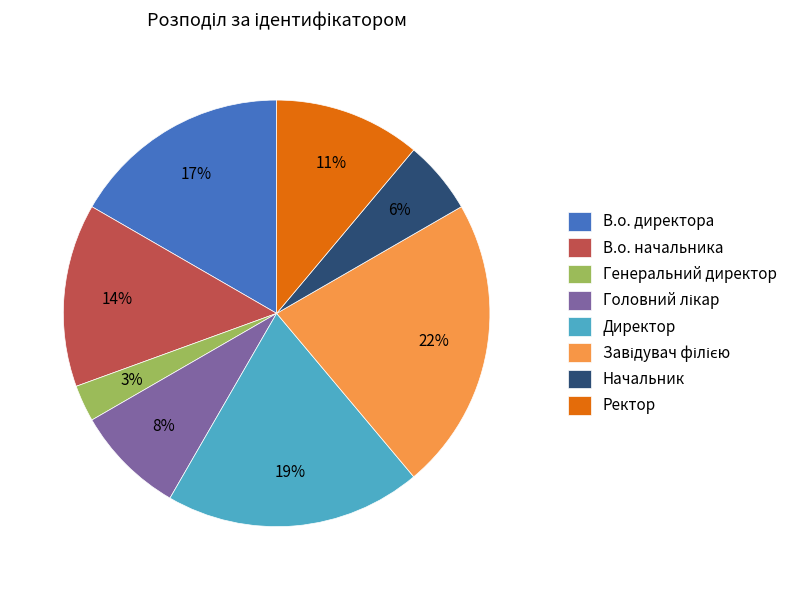

To the nearest percent, what percentage of the pie is В.о. начальника?

14%